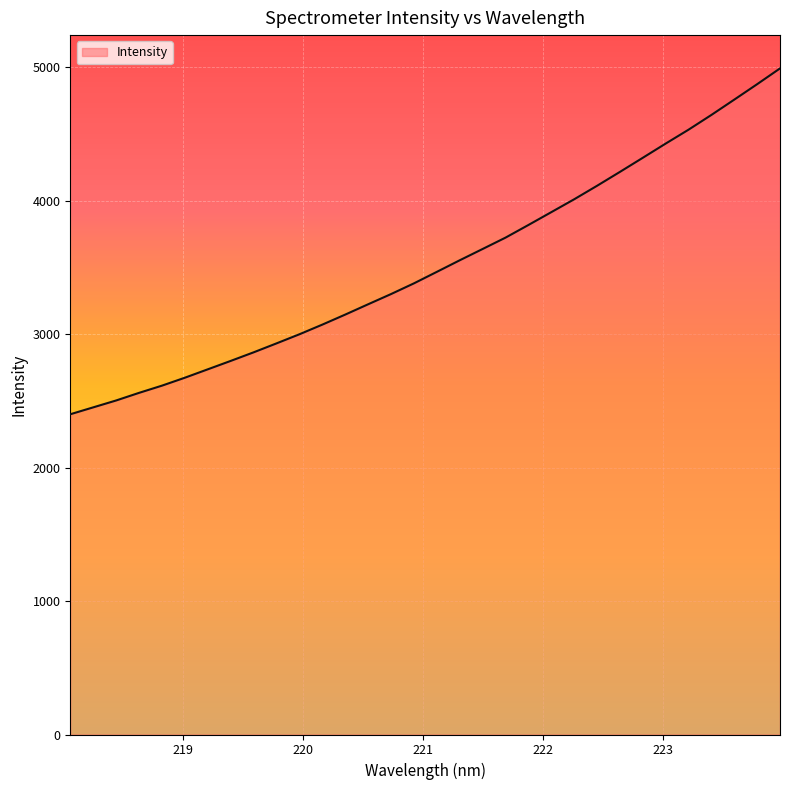

What is the minimum value shown in the chart?

2399.2